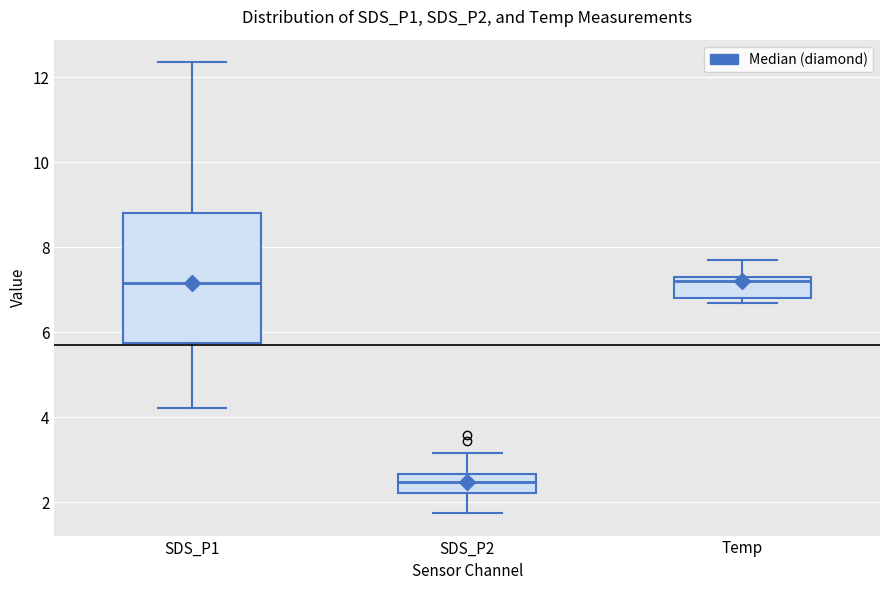

Where does the upper whisker of the box for SDS_P1 end on the y-axis? The values are not printed on the chart, so give them approximately, as read against the axis.

12.4